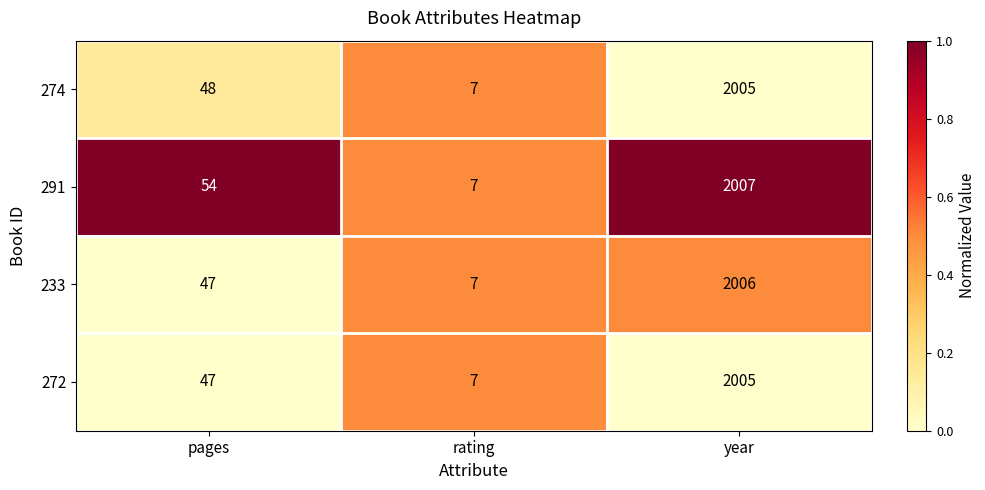

Where is 291 nearest to the value 1007?

pages